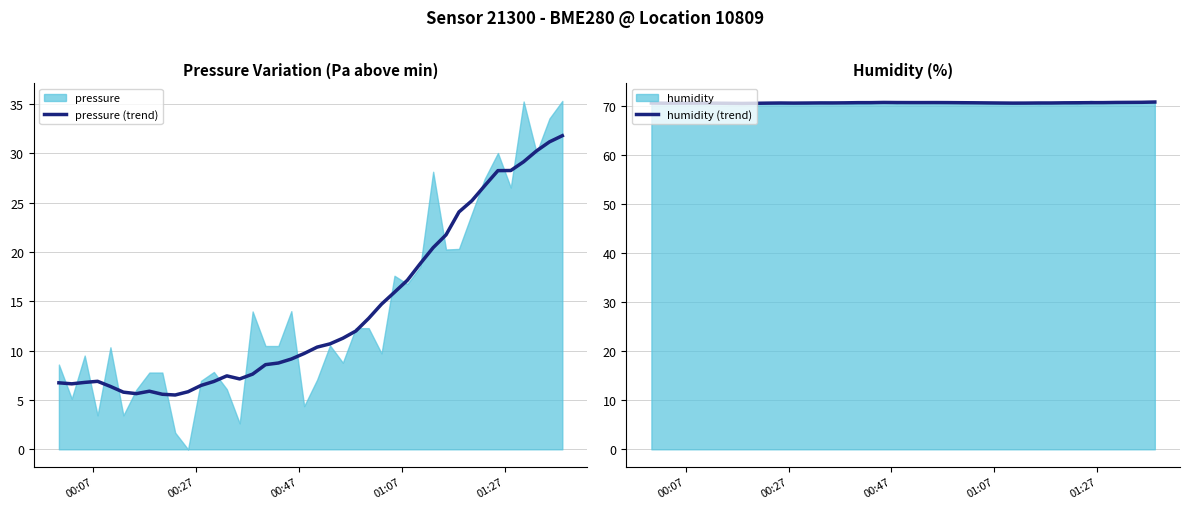

What is the minimum value for humidity (trend)?

70.6